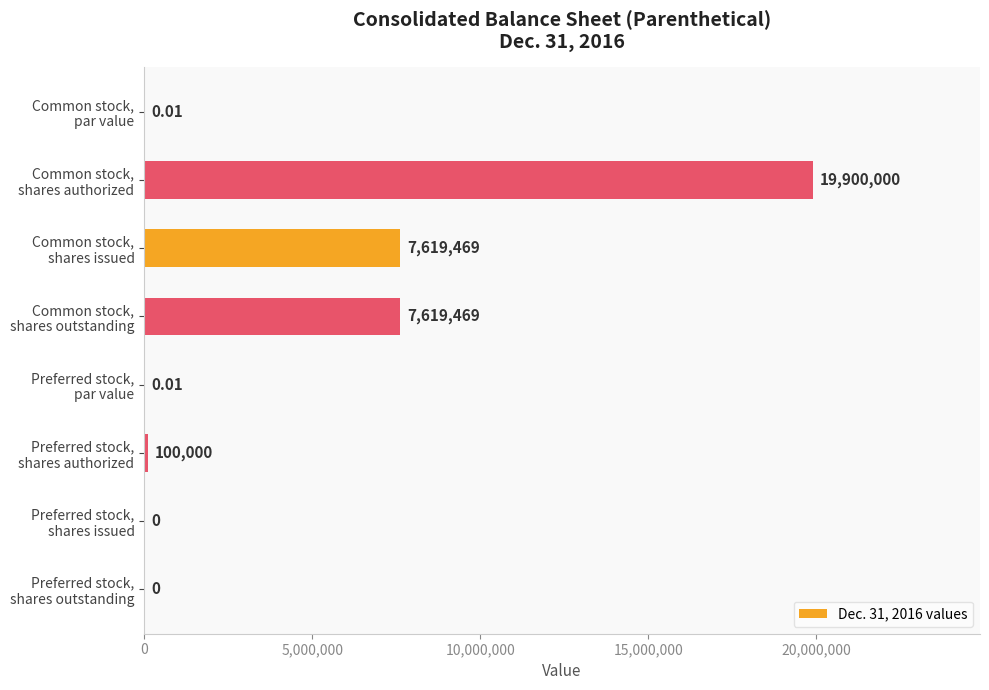

What is the sum of all values?

35238938.0